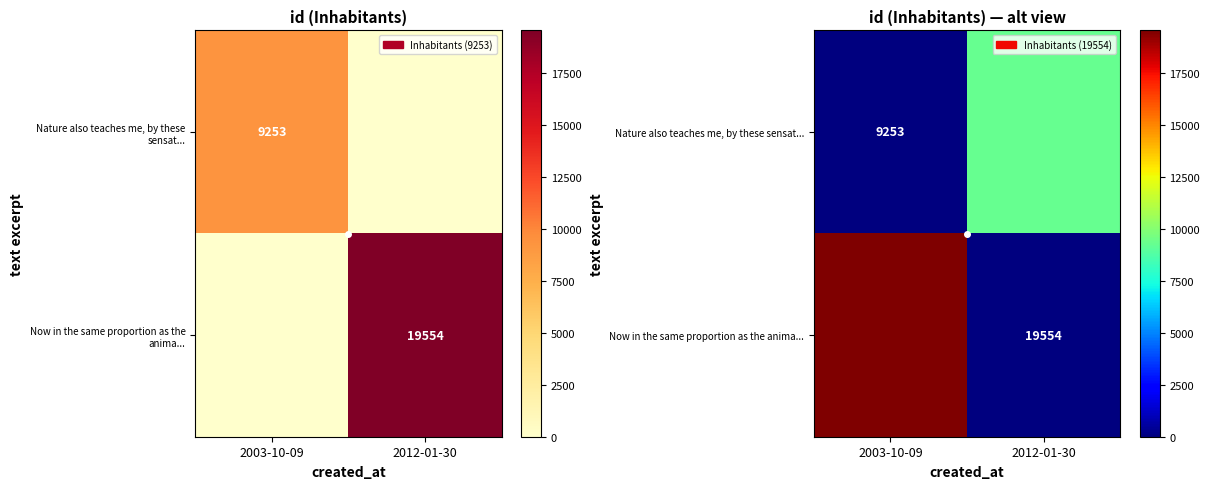

Rank the series by their maximum value, from highest to lowest.

Now in the same proportion as the anima..., Nature also teaches me, by these sensat...